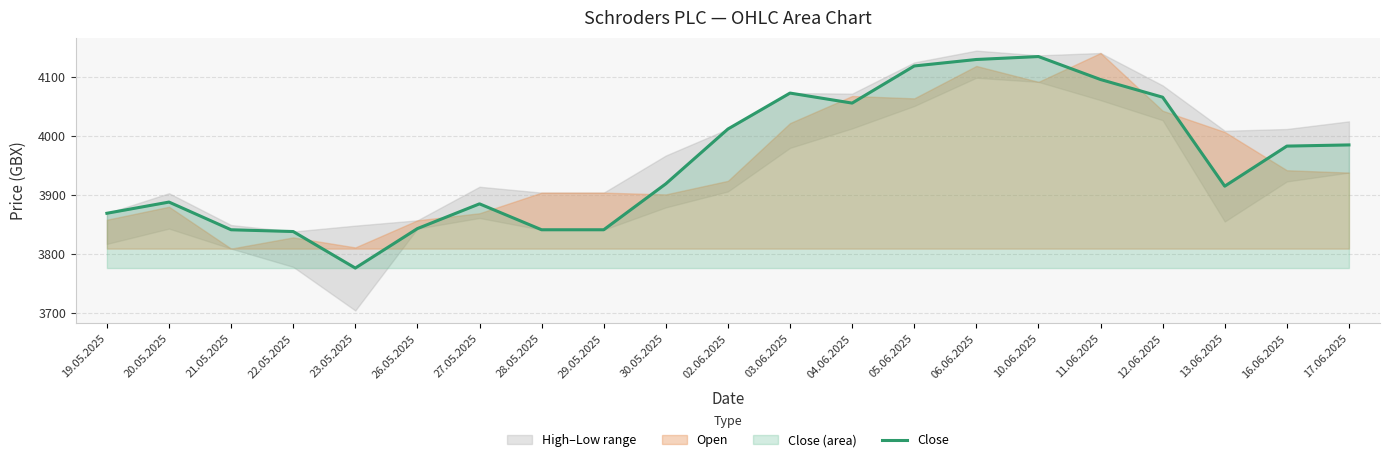

Where does the data first go above 3919?

02.06.2025